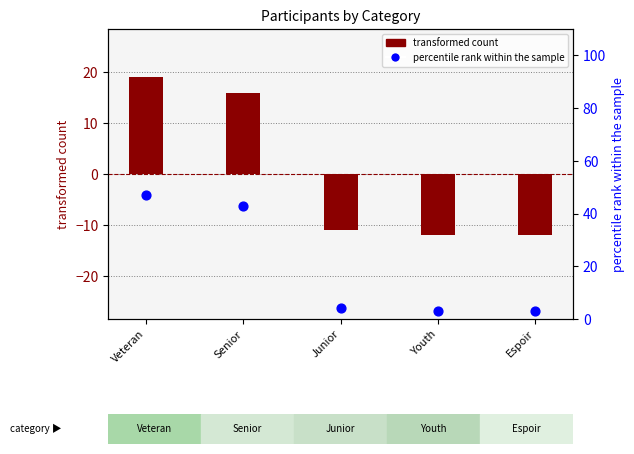

What are all the series names shown in the legend?

transformed count, percentile rank within the sample